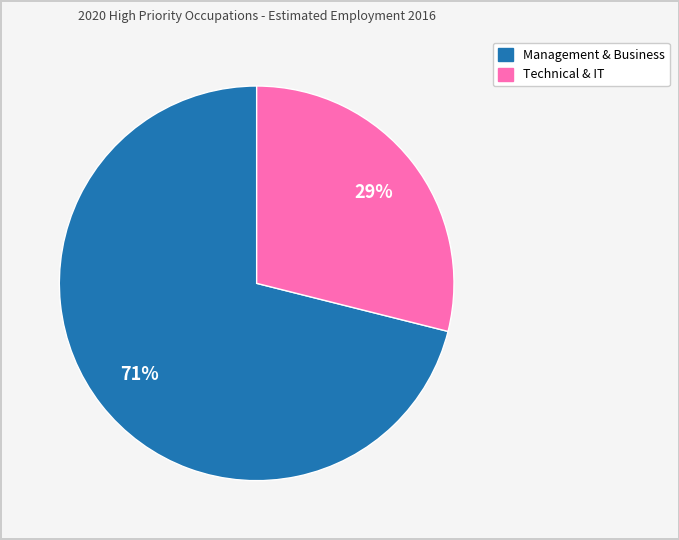

Does any single category account for the majority?

Yes